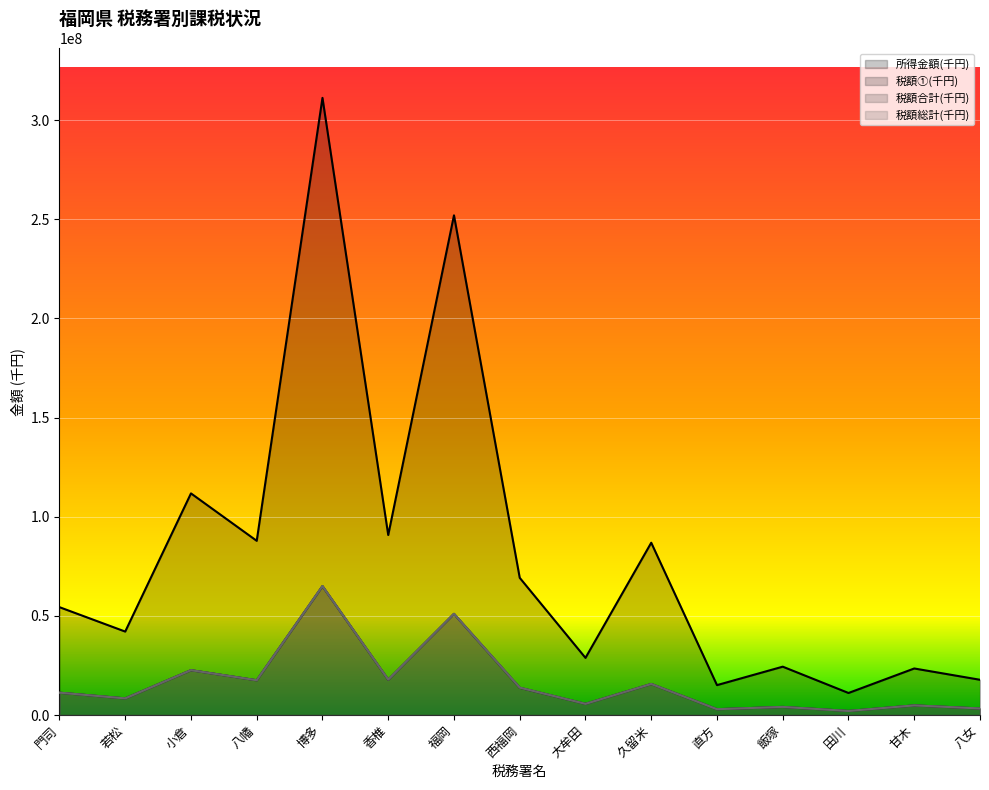

True or false: 税額合計(千円) has more than 1 points higher than both neighbors.

True